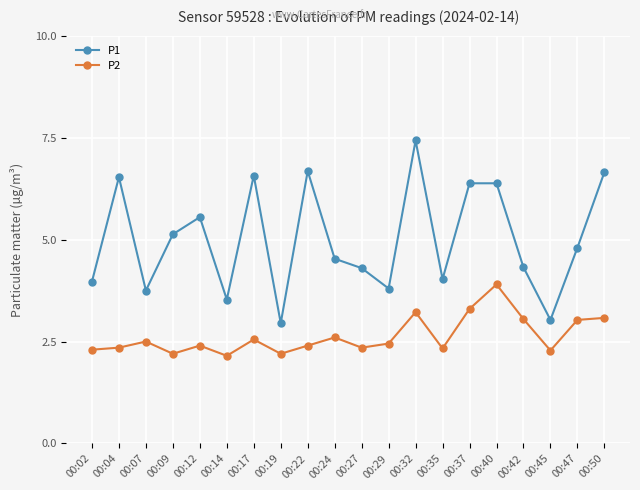

Where is the first local maximum for P1?

00:04